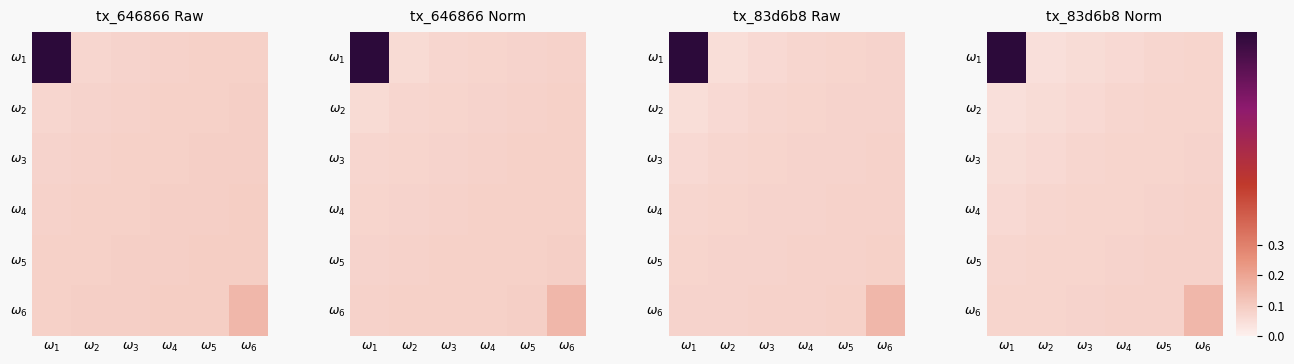

True or false: $\omega_5$ has a value of 0.1 at $\omega_1$.

False